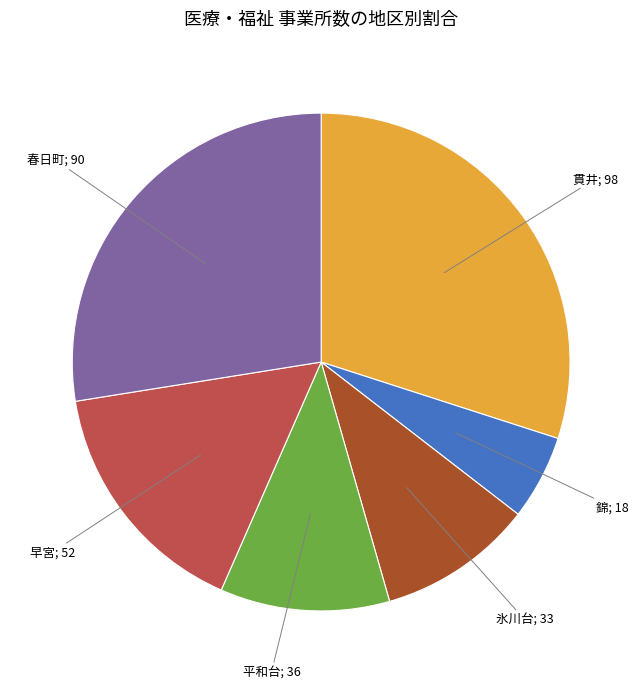

Is there a majority slice in this chart?

No